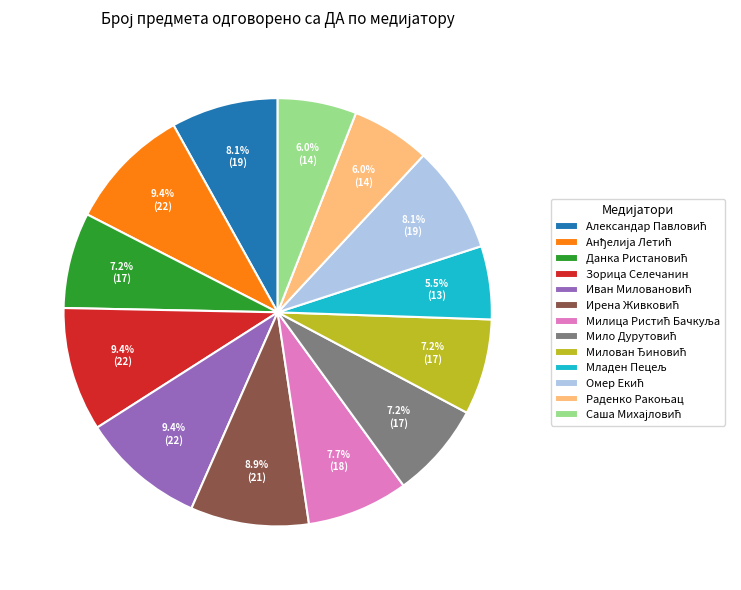

Does any single category account for the majority?

No